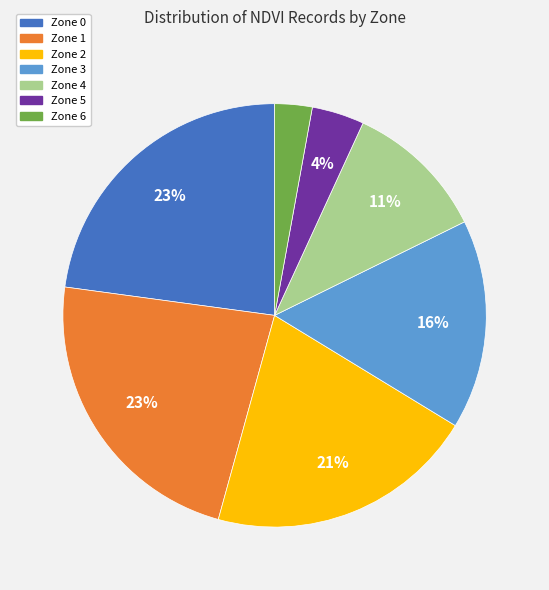

Is the sum of Zone 6 and Zone 3 greater than half?

No